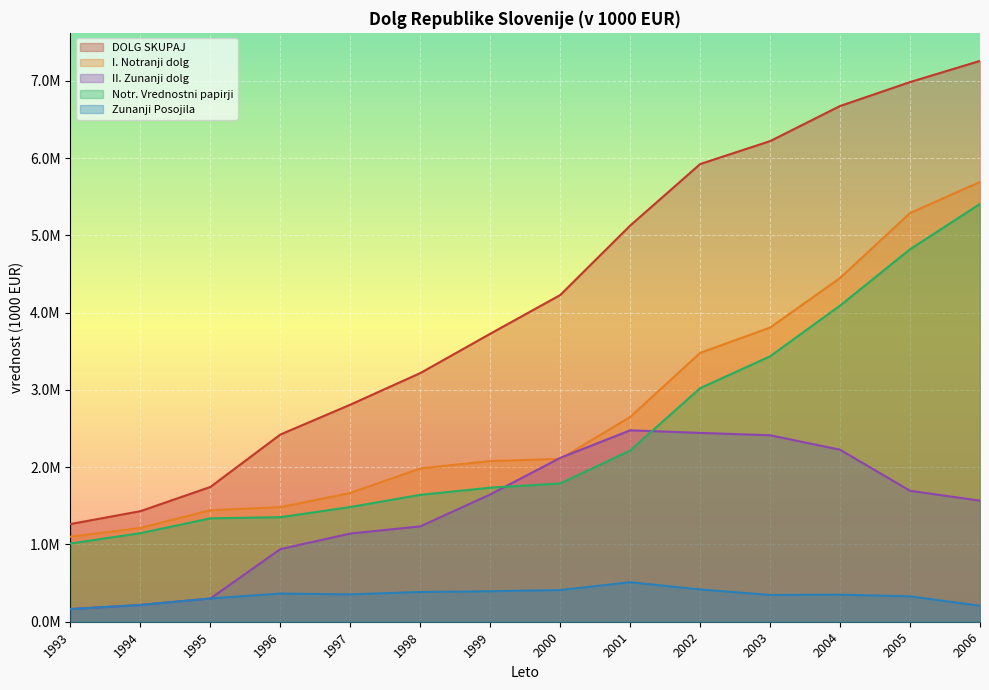

Between 1996 and 1994, which is larger?

1996